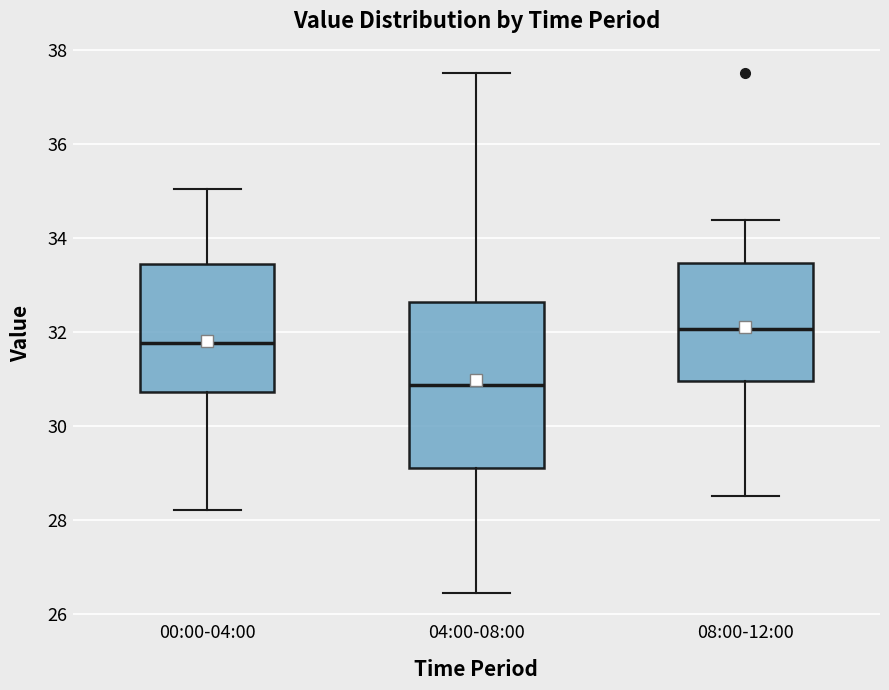

Where does the upper whisker of the box for 08:00-12:00 end on the y-axis? The values are not printed on the chart, so give them approximately, as read against the axis.

34.4